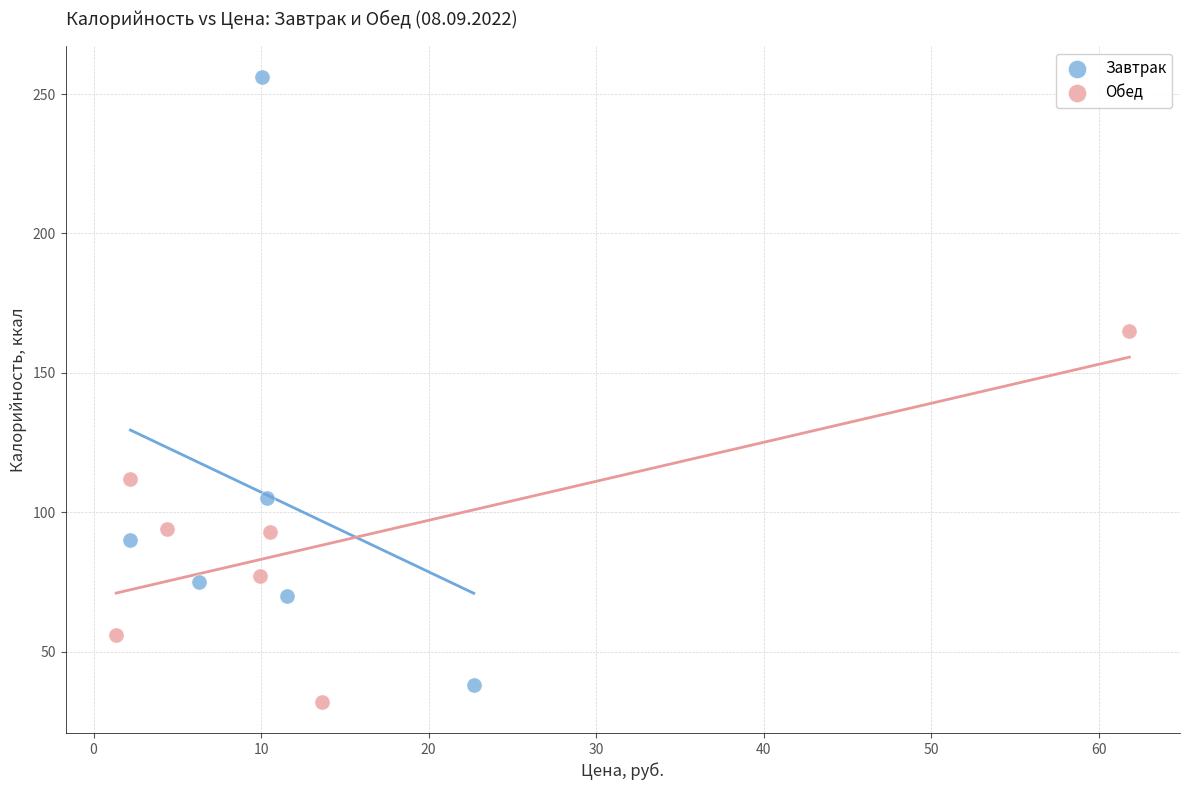

Which series reaches the maximum Y coordinate?

Завтрак